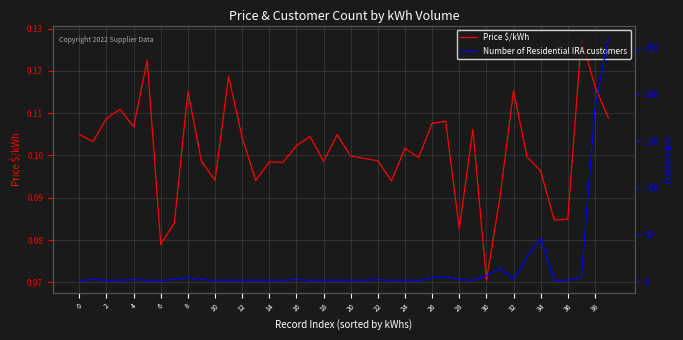

At which label does Price $/kWh reach its minimum?

30